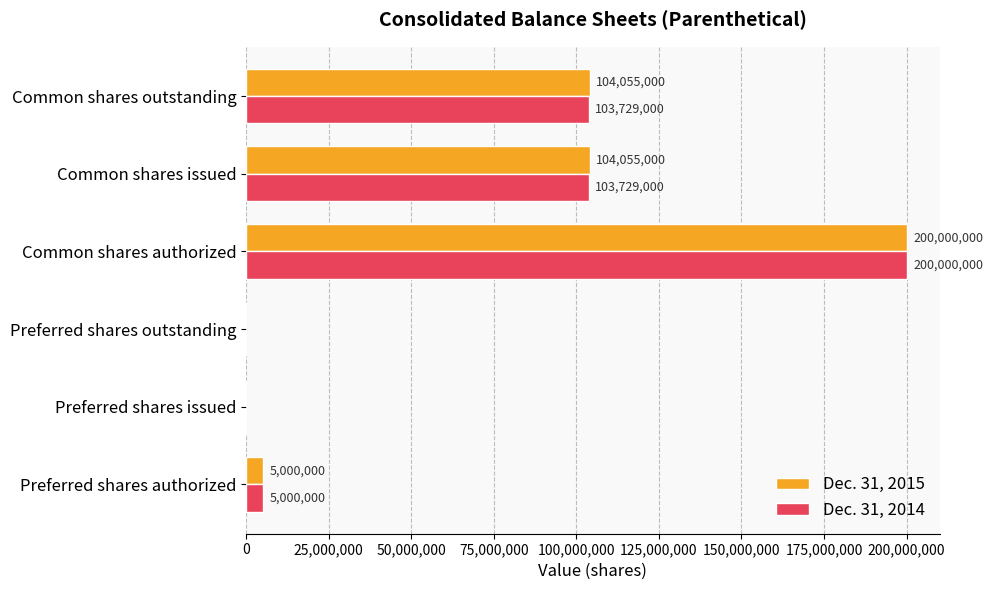

What is the total value across all series at Common shares issued?

207784000